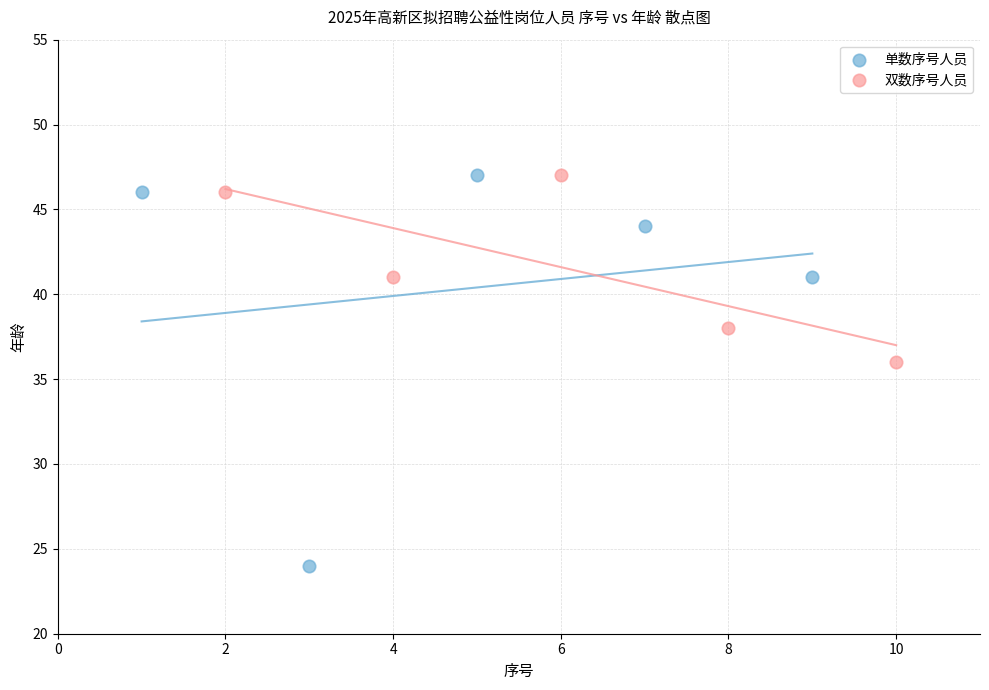

Which series has the widest spread of Y values?

单数序号人员